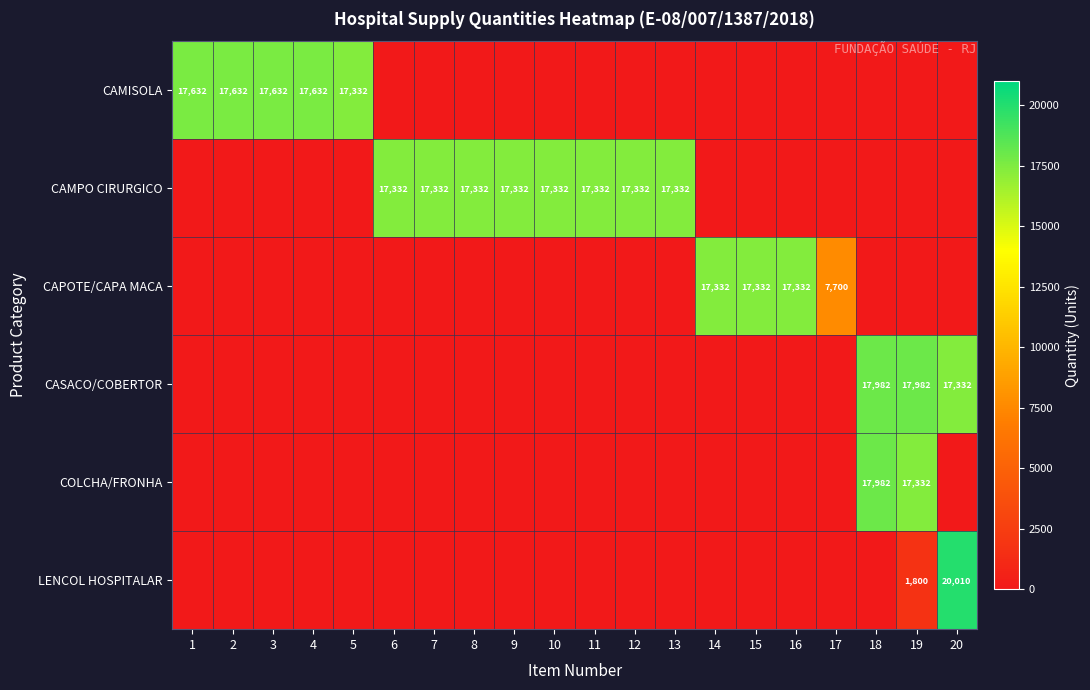

Is it true that CAPOTE/CAPA MACA equals 17332 at 15?

True